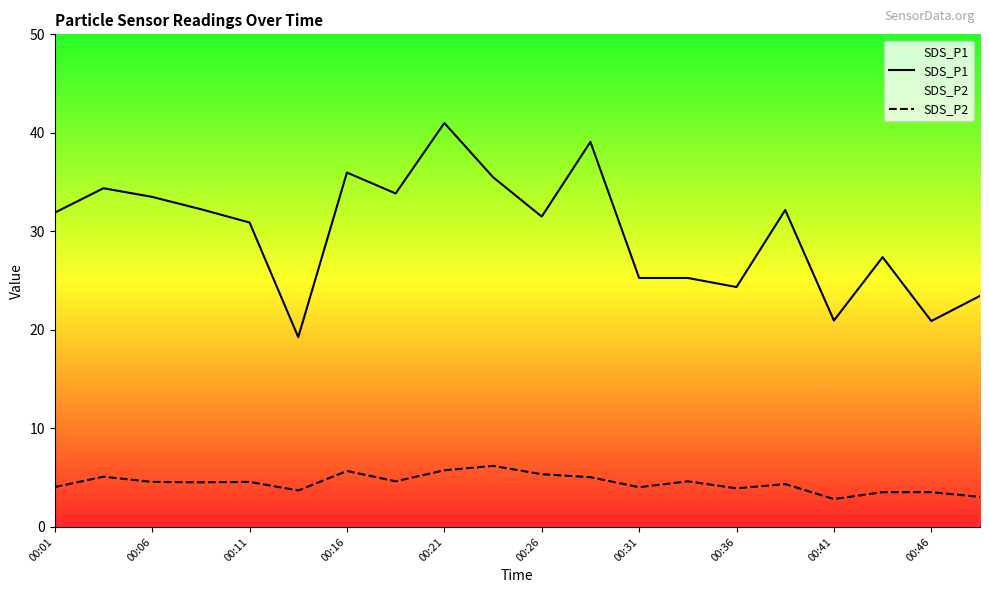

How many series are shown in this chart?

2